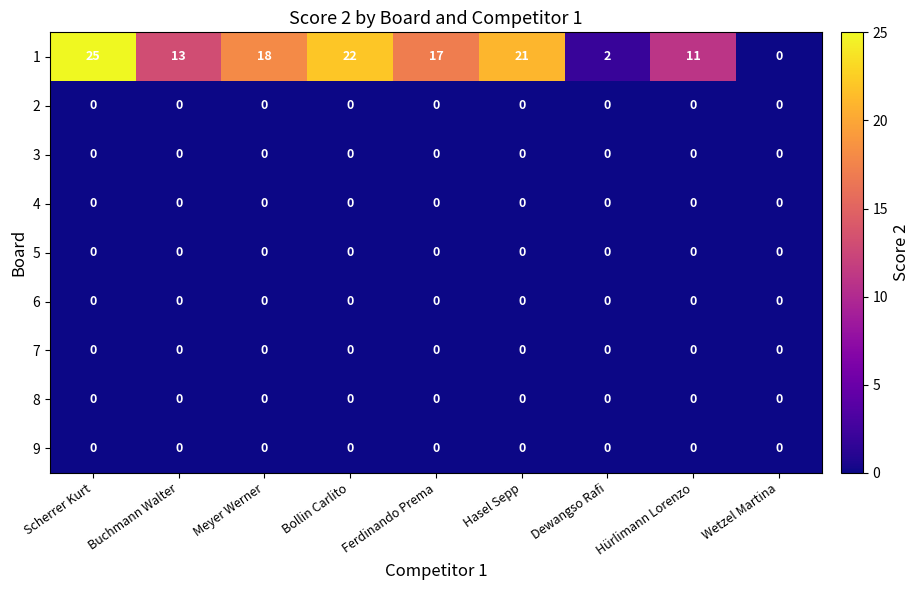

Which series has the largest total across all categories?

1